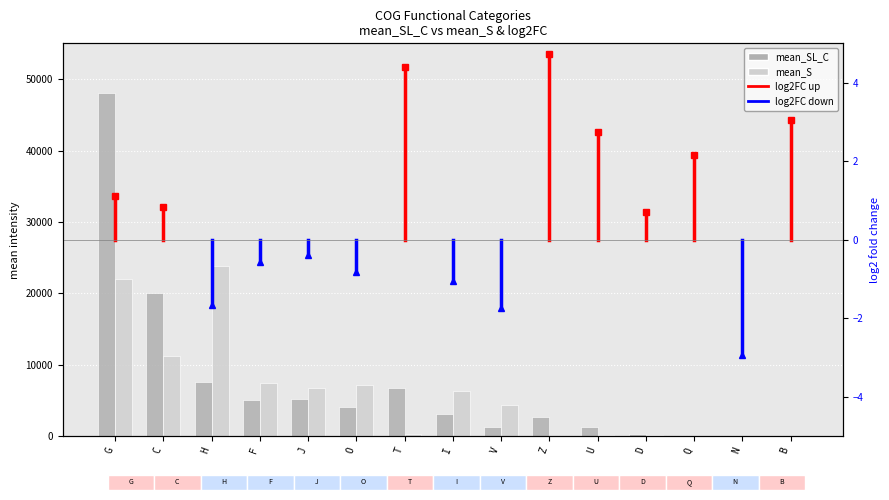

How many data points in mean_S are less than 4370?

7